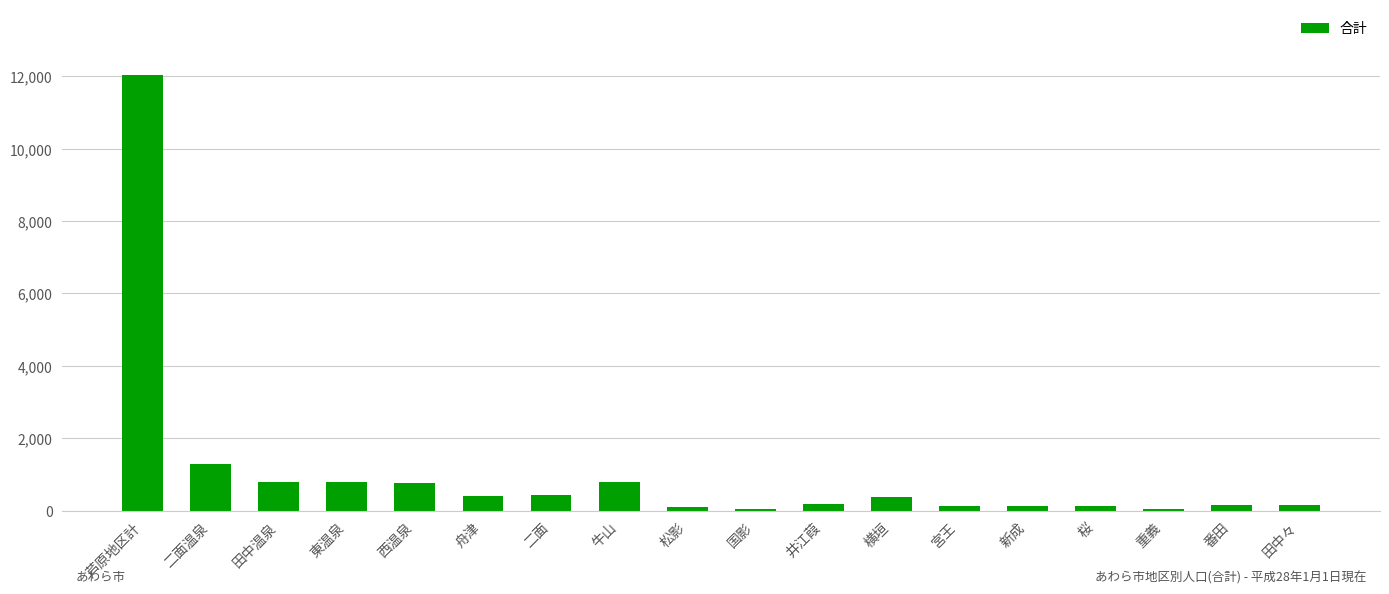

At which category does the chart reach its peak across all series?

芦原地区計